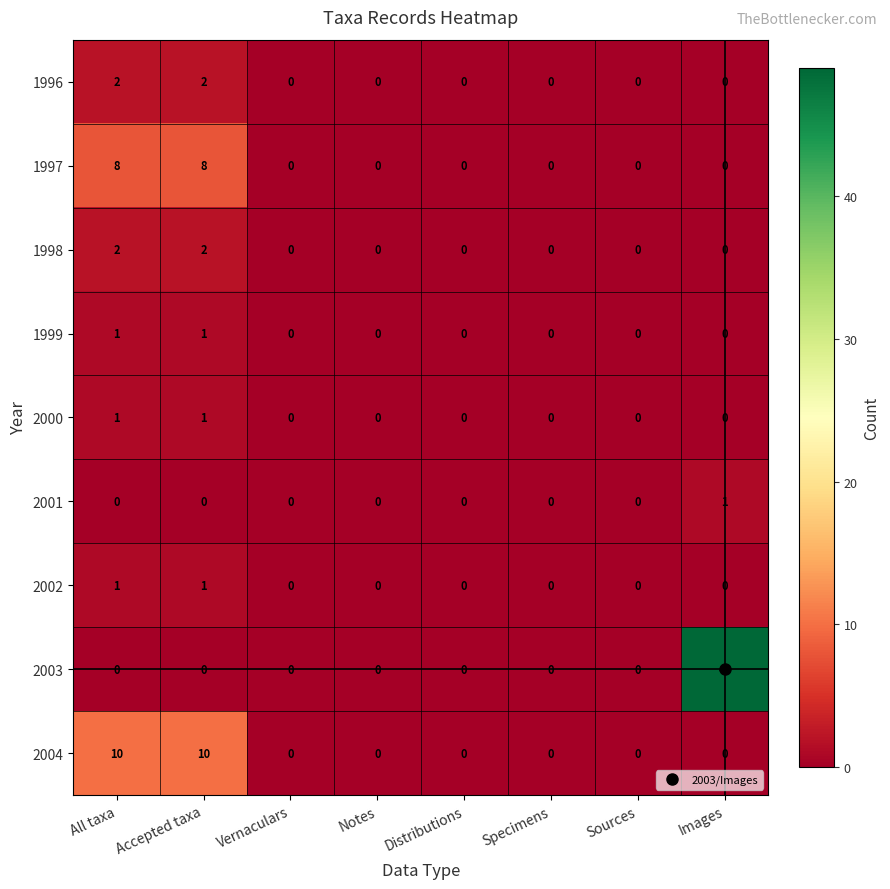

What is the maximum value shown in the chart?

49